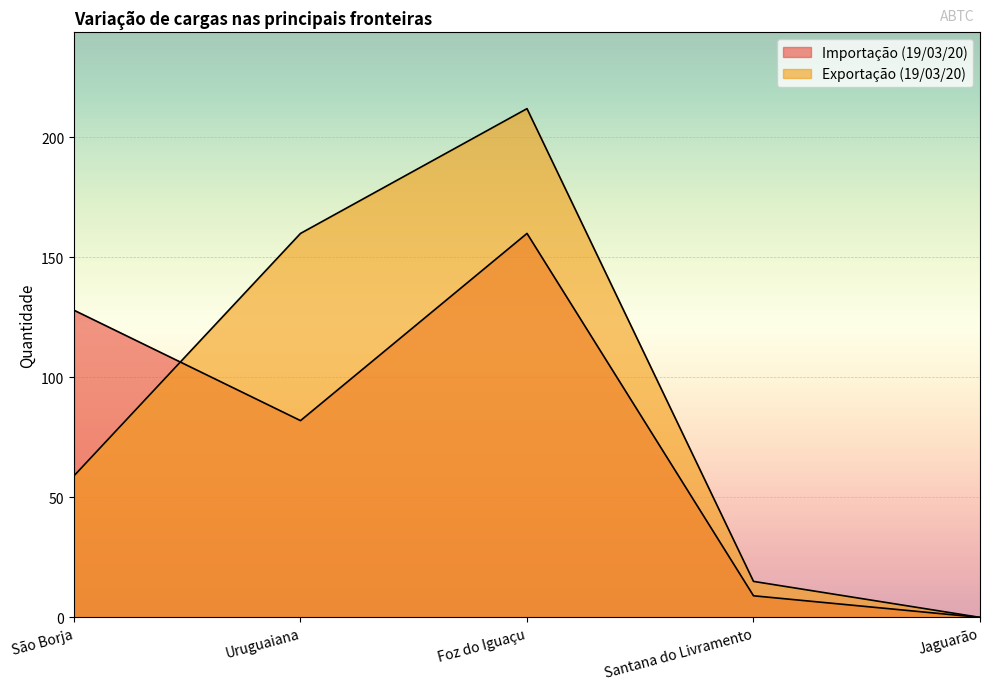

What is the maximum value shown in the chart?

212